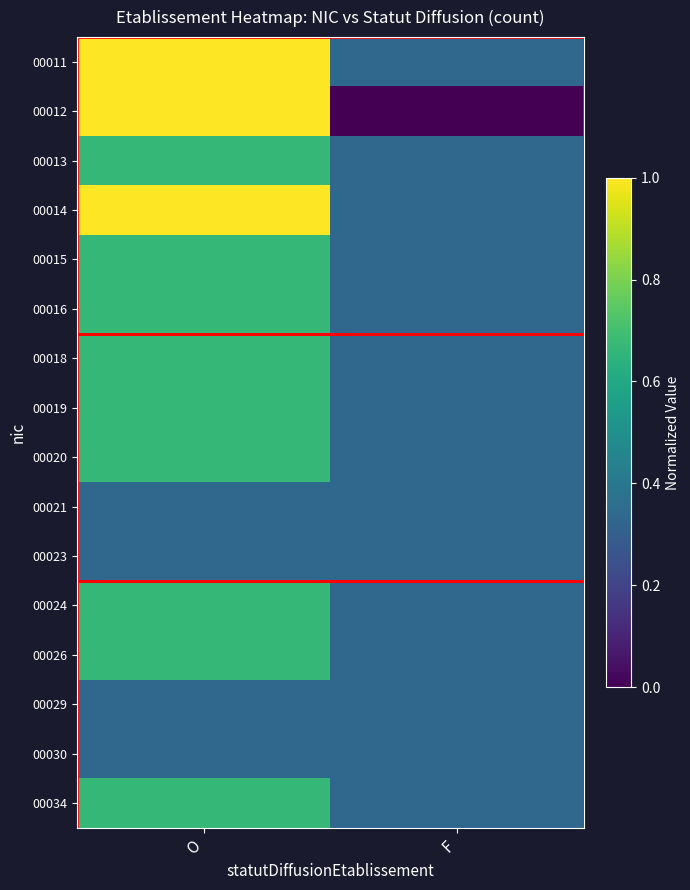

Reading right to left, what are all the values shown in this chart?

00011: F=0.3	O=1.0
00012: F=0.0	O=1.0
00013: F=0.3	O=0.7
00014: F=0.3	O=1.0
00015: F=0.3	O=0.7
00016: F=0.3	O=0.7
00018: F=0.3	O=0.7
00019: F=0.3	O=0.7
00020: F=0.3	O=0.7
00021: F=0.3	O=0.3
00023: F=0.3	O=0.3
00024: F=0.3	O=0.7
00026: F=0.3	O=0.7
00029: F=0.3	O=0.3
00030: F=0.3	O=0.3
00034: F=0.3	O=0.7